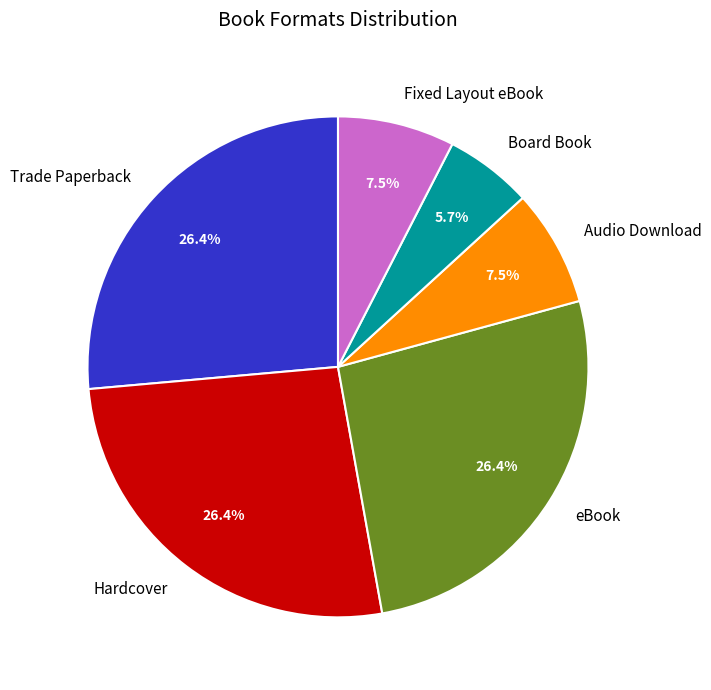

What is the smallest slice in the pie chart?

Board Book